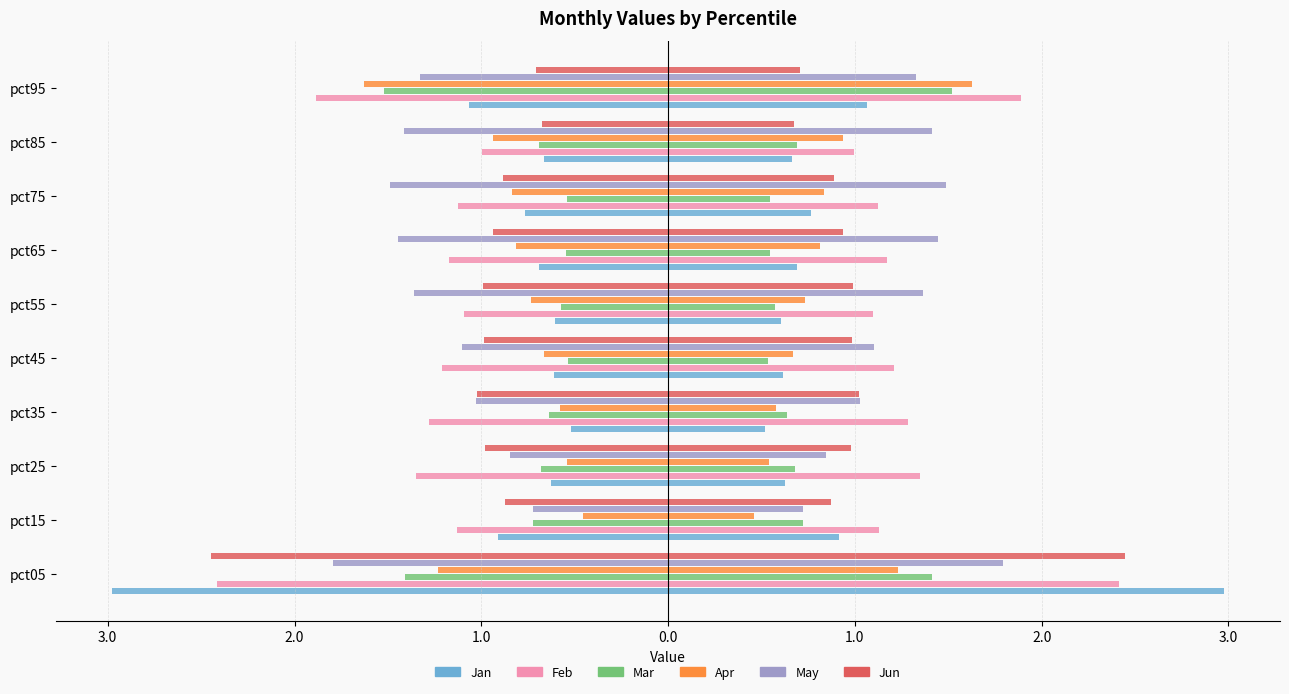

Which has a higher value, pct95 or pct15?

pct15